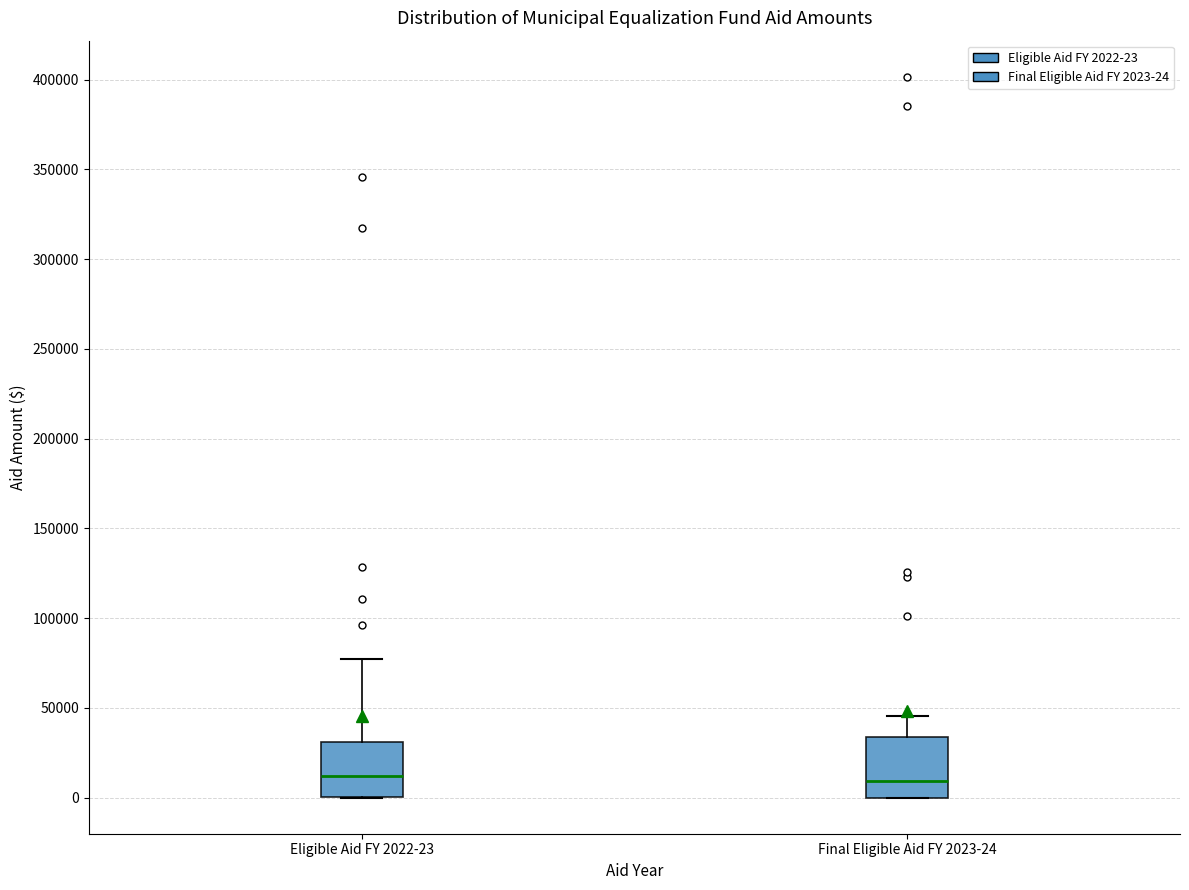

Where does the median line of the box for Final Eligible Aid FY 2023-24 sit on the y-axis? The values are not printed on the chart, so give them approximately, as read against the axis.

10000